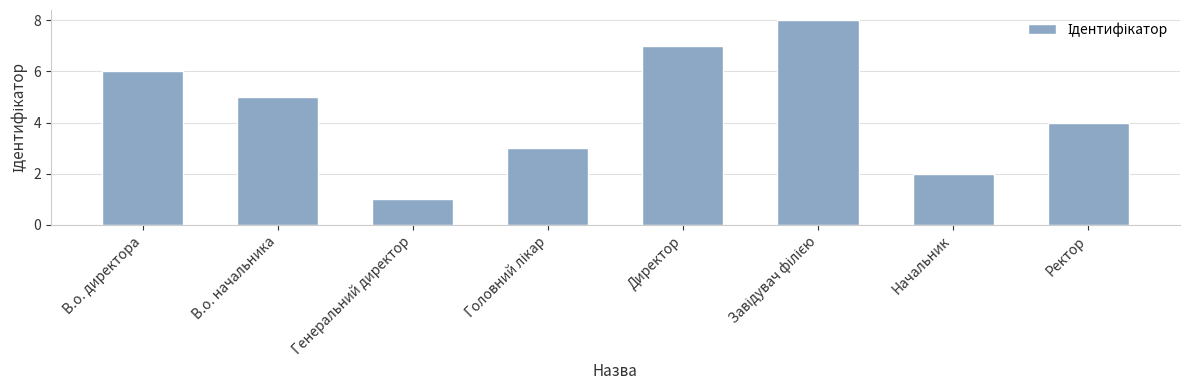

The chart shows a value of 3 at Начальник. True or false?

False